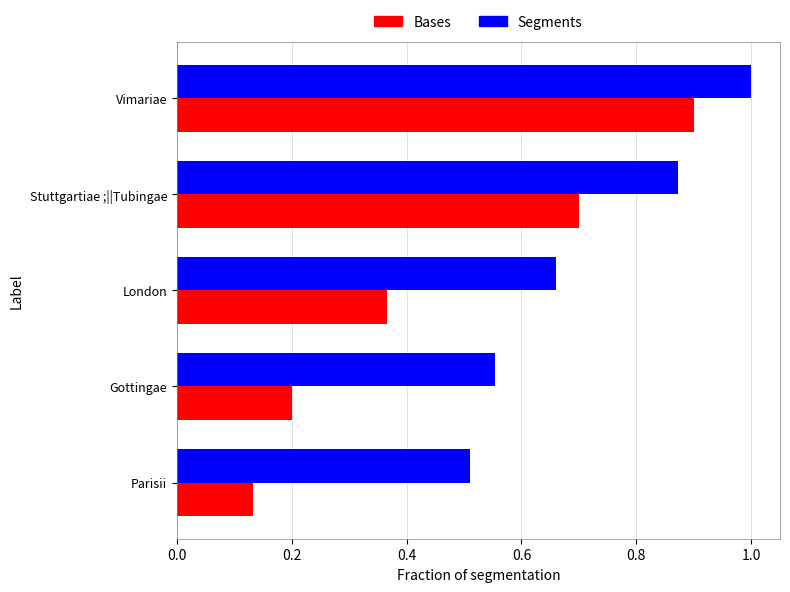

Which series has the largest range (max minus min)?

Bases